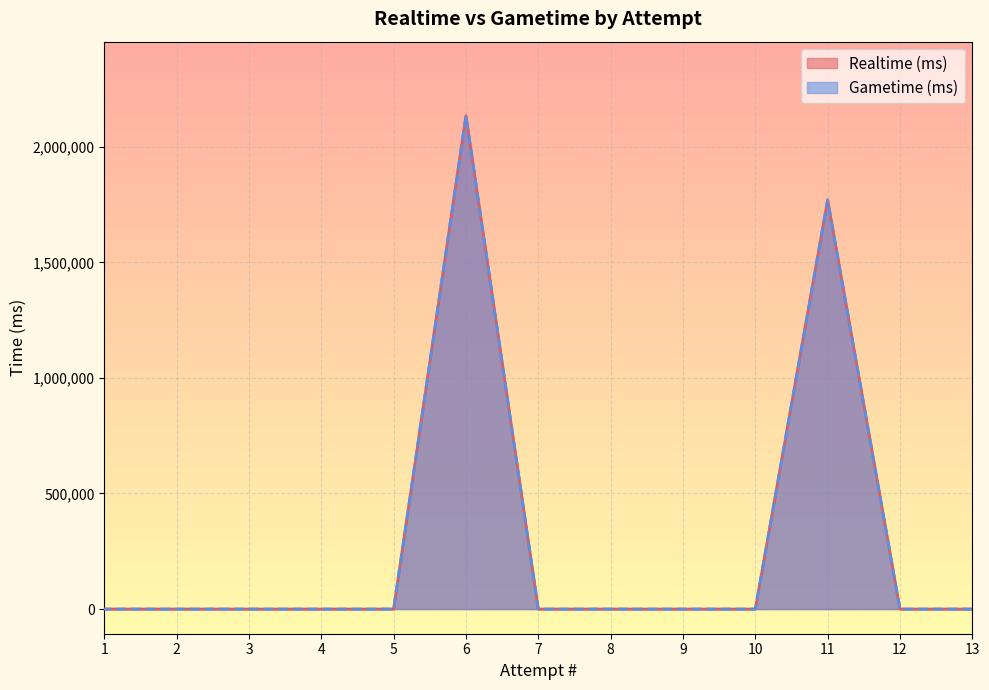

Reading left to right, what are all the values shown in this chart?

Realtime (ms): 13=0	12=0	11=1769789	10=0	9=0	8=0	7=0	6=2134415	5=0	4=0	3=0	2=0	1=0
Gametime (ms): 13=0	12=0	11=1769789	10=0	9=0	8=0	7=0	6=2134415	5=0	4=0	3=0	2=0	1=0